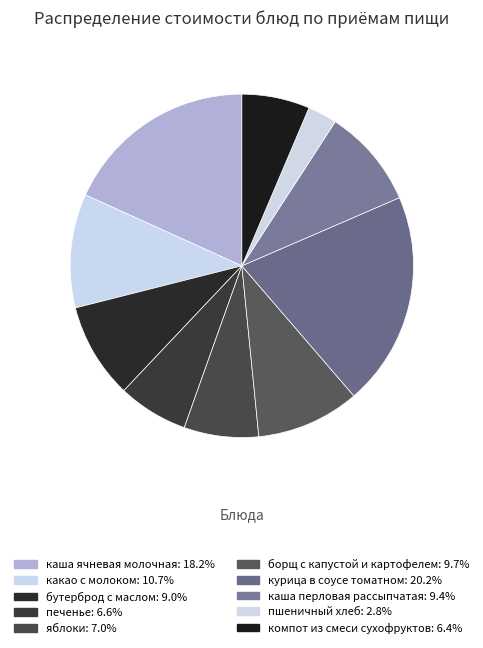

Is компот из смеси сухофруктов the majority of the pie?

No